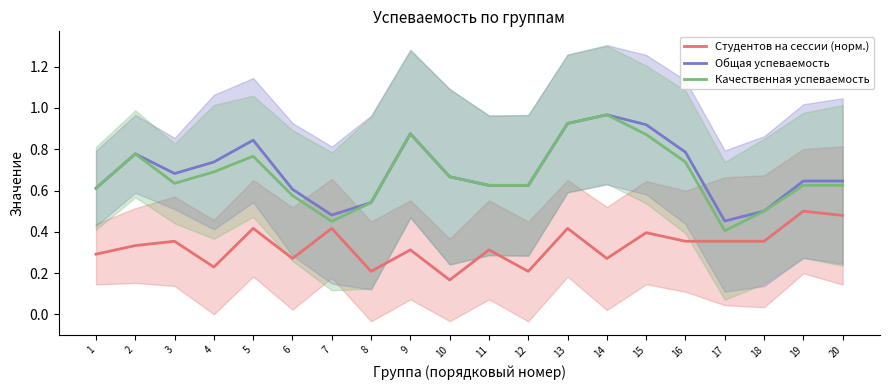

What value does the Качественная успеваемость series have at 14?

1.0